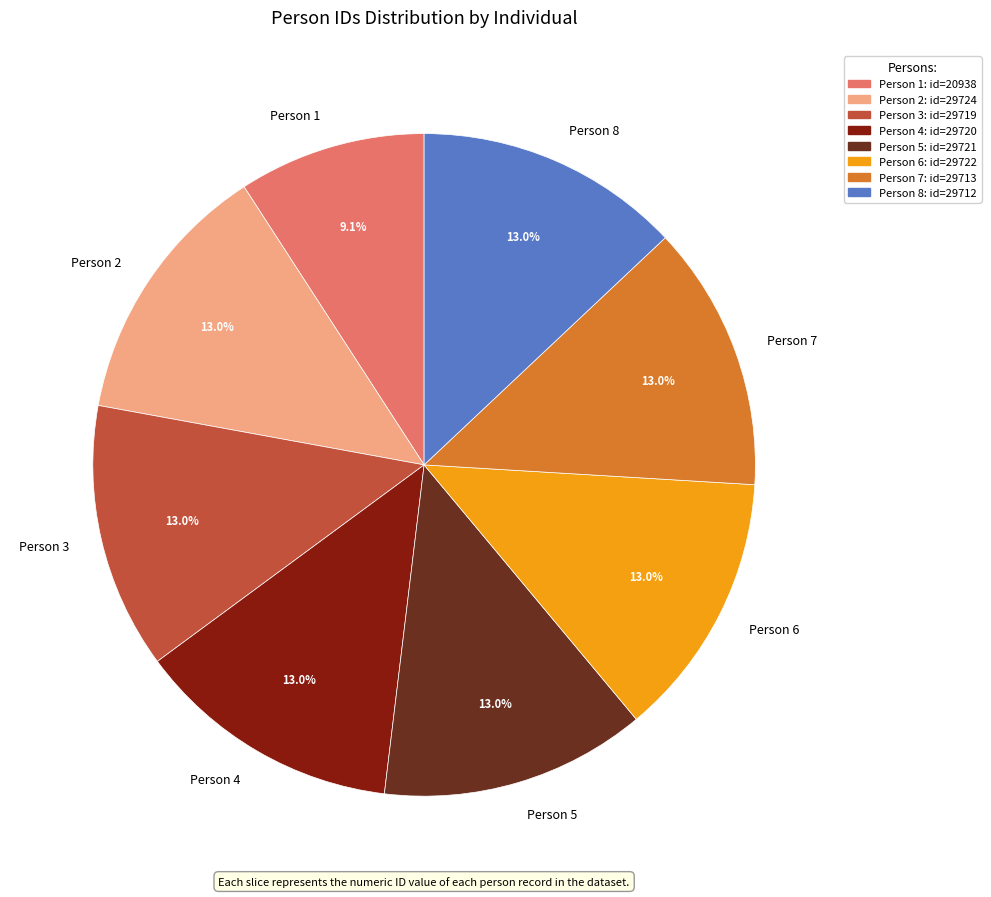

What portion of the pie excludes Person 4?

87.0%